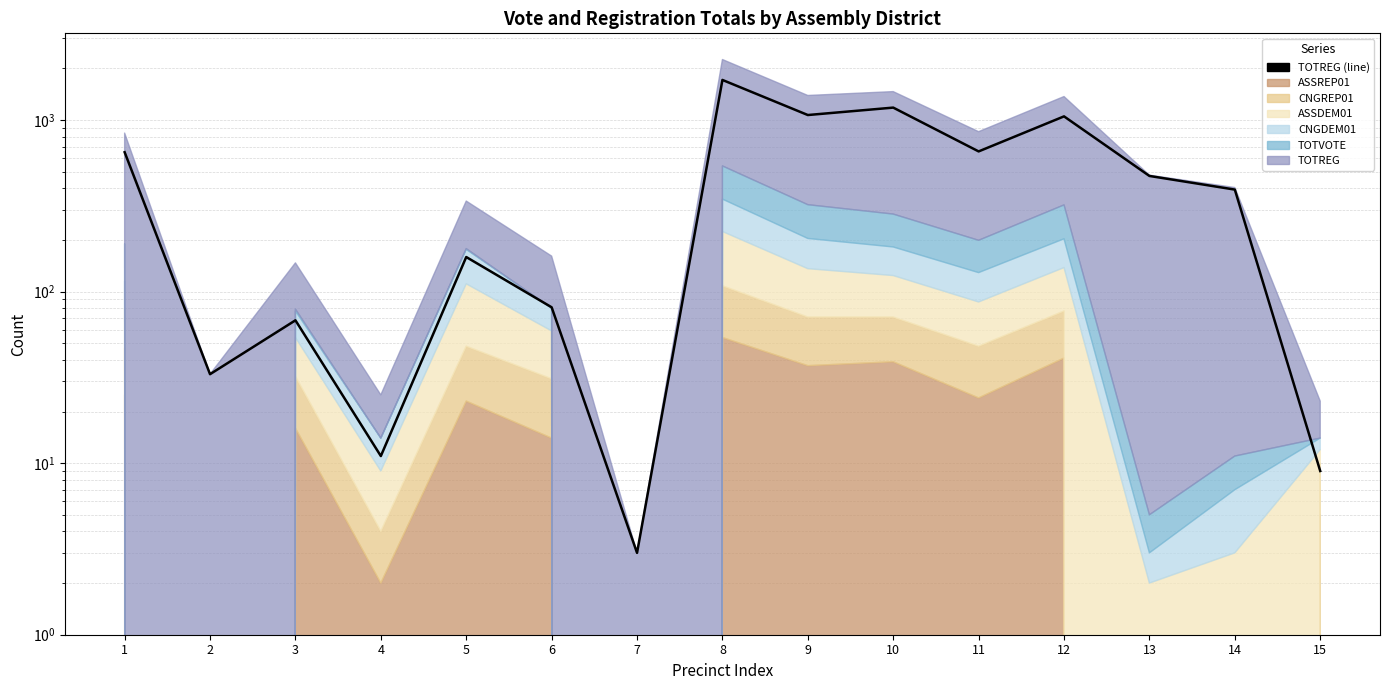

What is the difference between the values at 9 and 8?

643